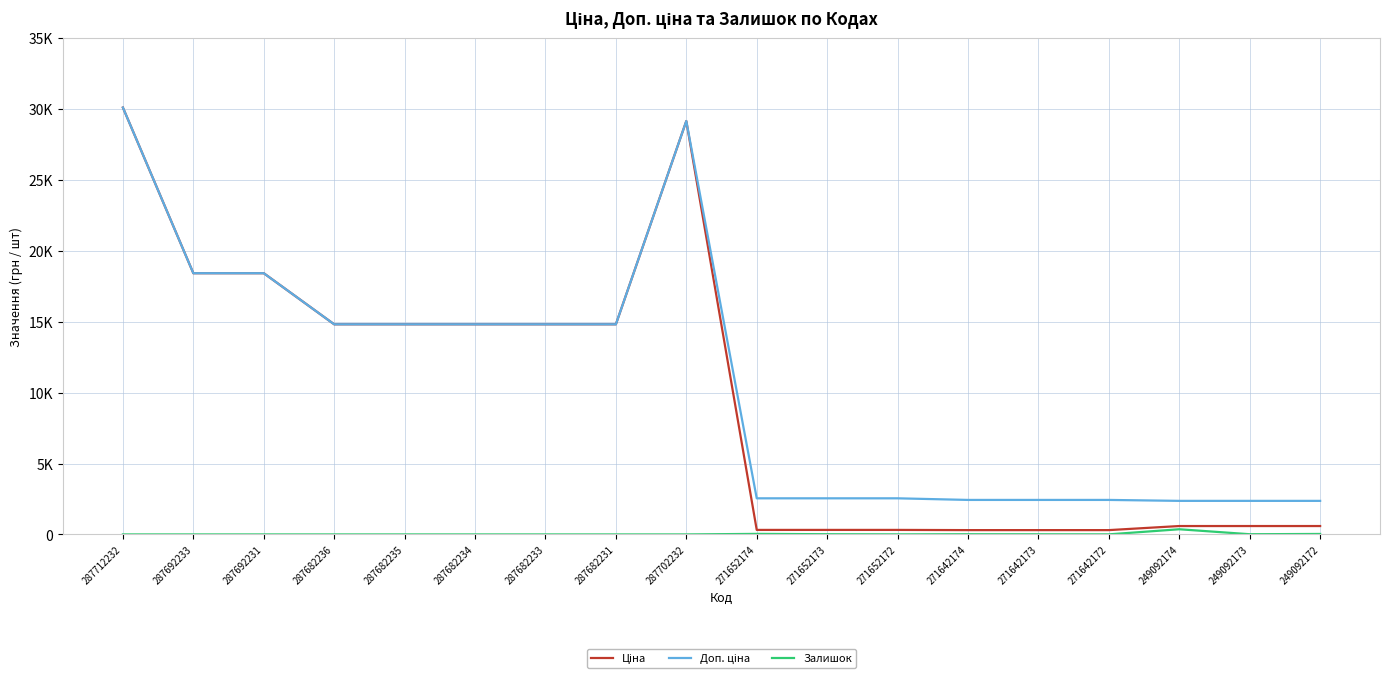

Is this an area chart (filled region under the line)?

No